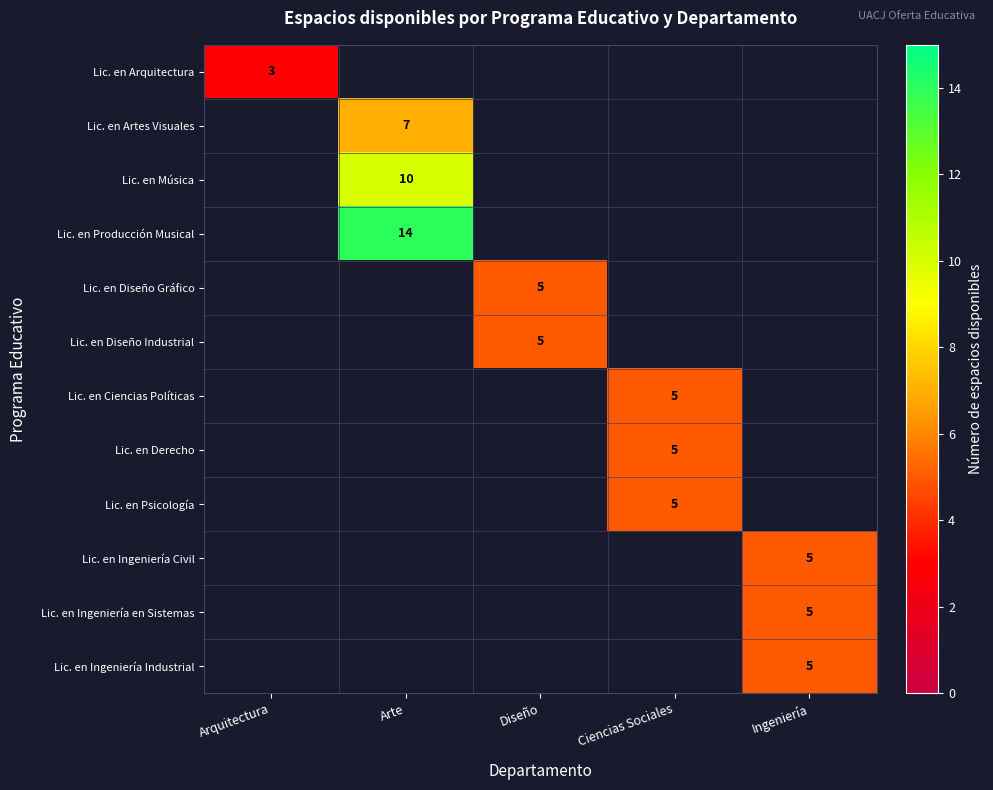

Is it true that Lic. en Psicología equals 3 at Ciencias Sociales?

False